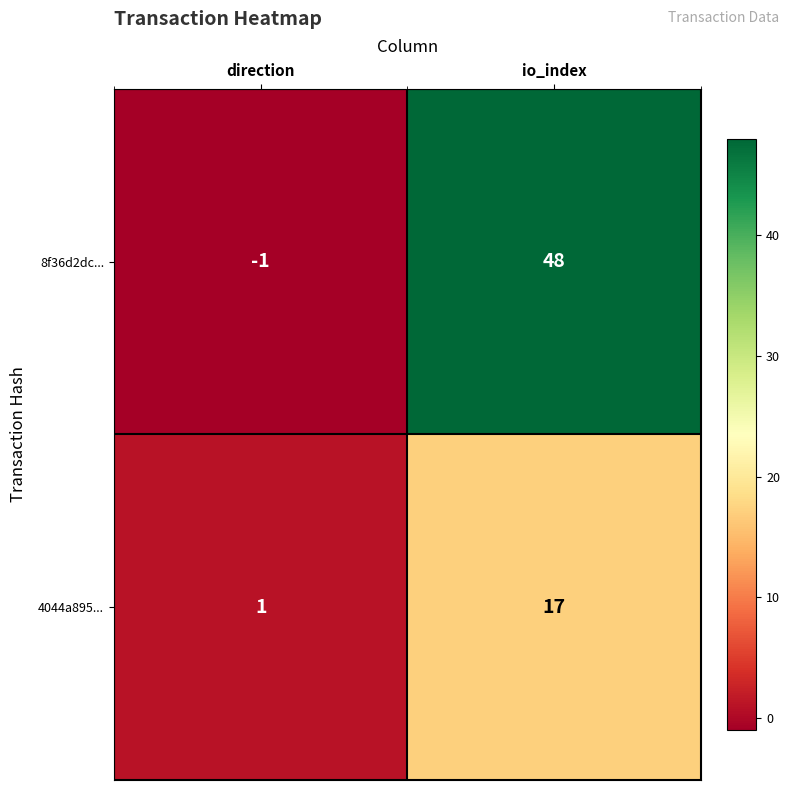

What is the sum of all 8f36d2dc... values?

47